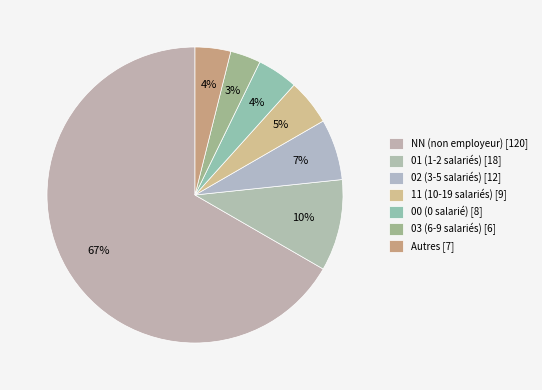

How many slices are in this pie chart?

7